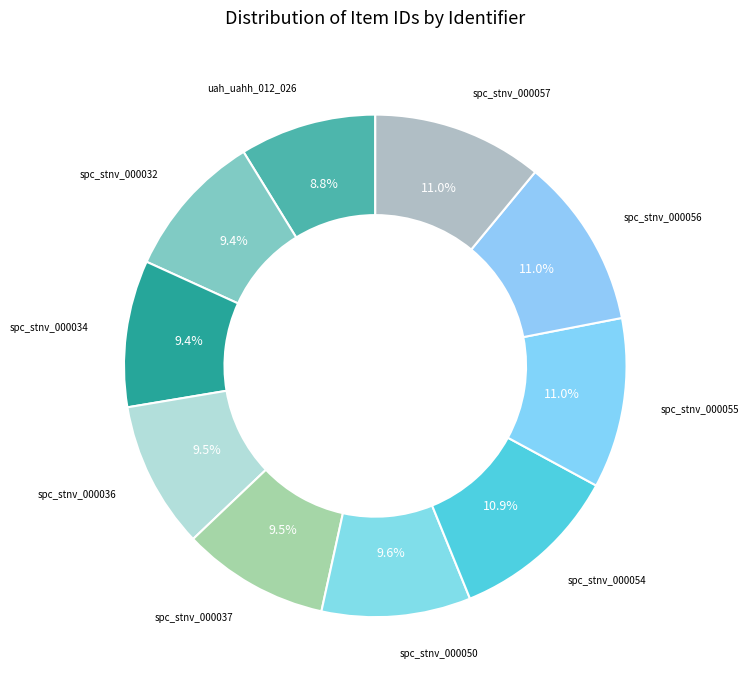

Is there a majority slice in this chart?

No